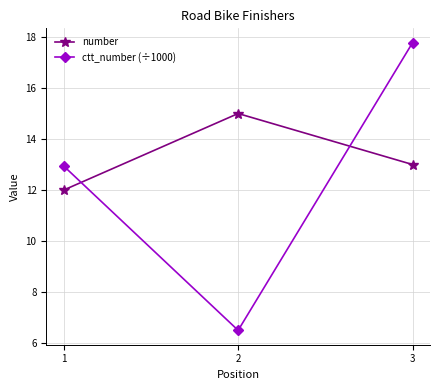

Which series has the largest total across all categories?

number